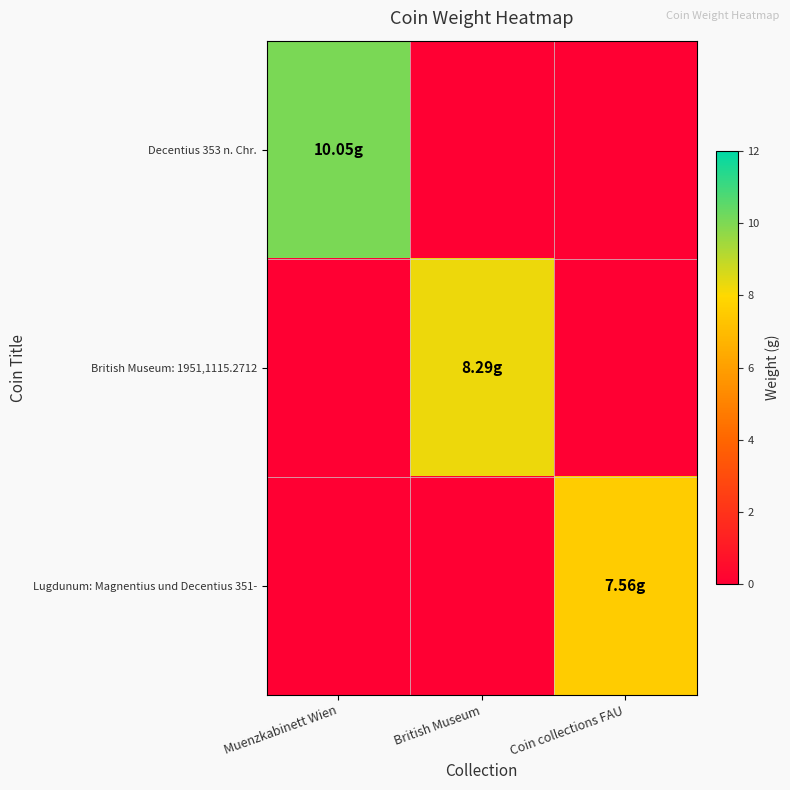

Which series has the largest range (max minus min)?

Decentius 353 n. Chr.